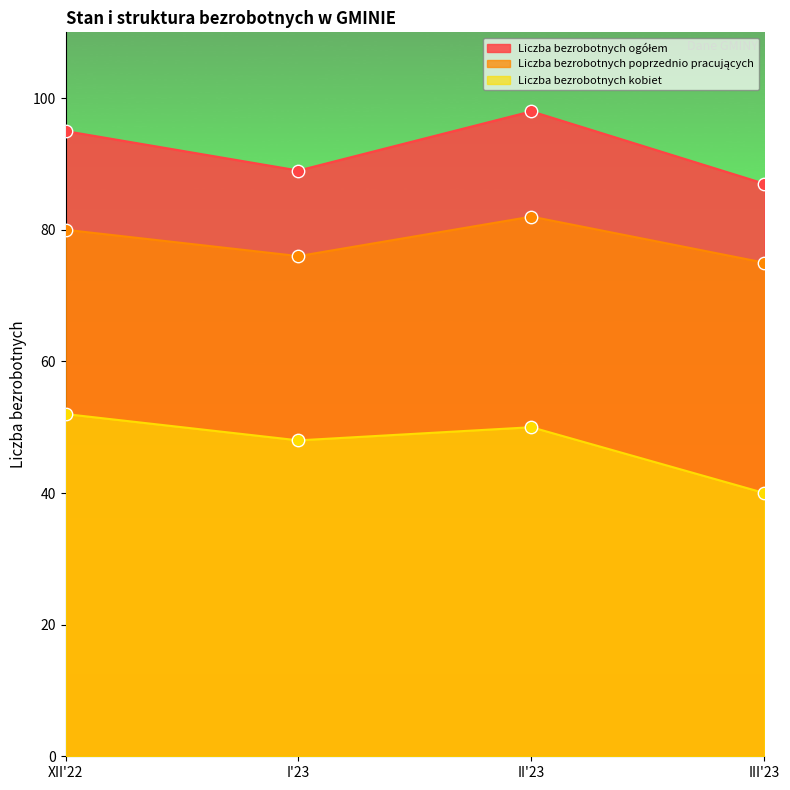

What is the total value across all series at II'23?

230